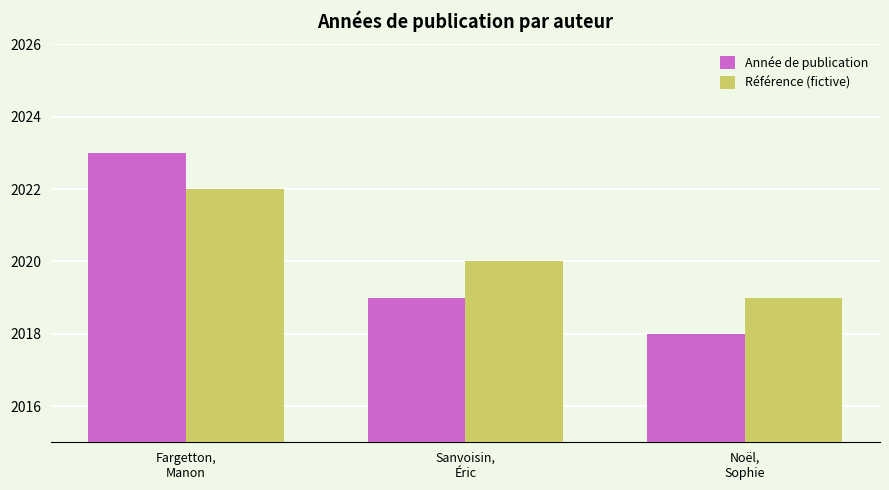

The value of Année de publication at Noël,
Sophie is 3462. True or false?

False